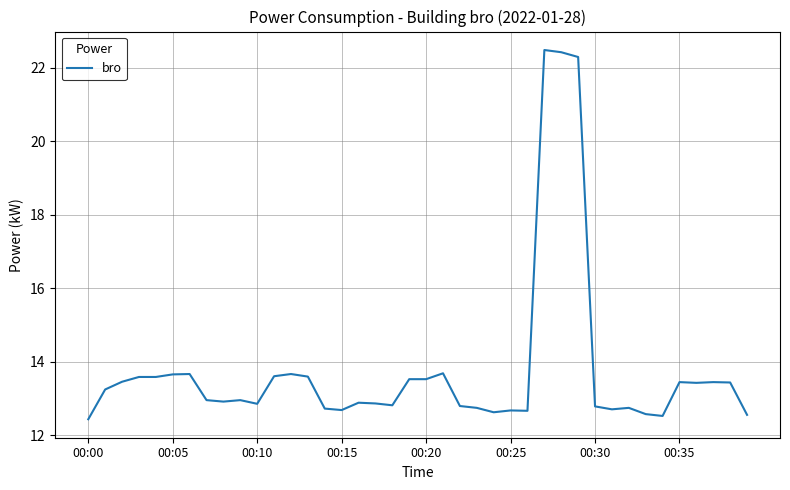

What is the difference between the maximum and minimum values?

10.0